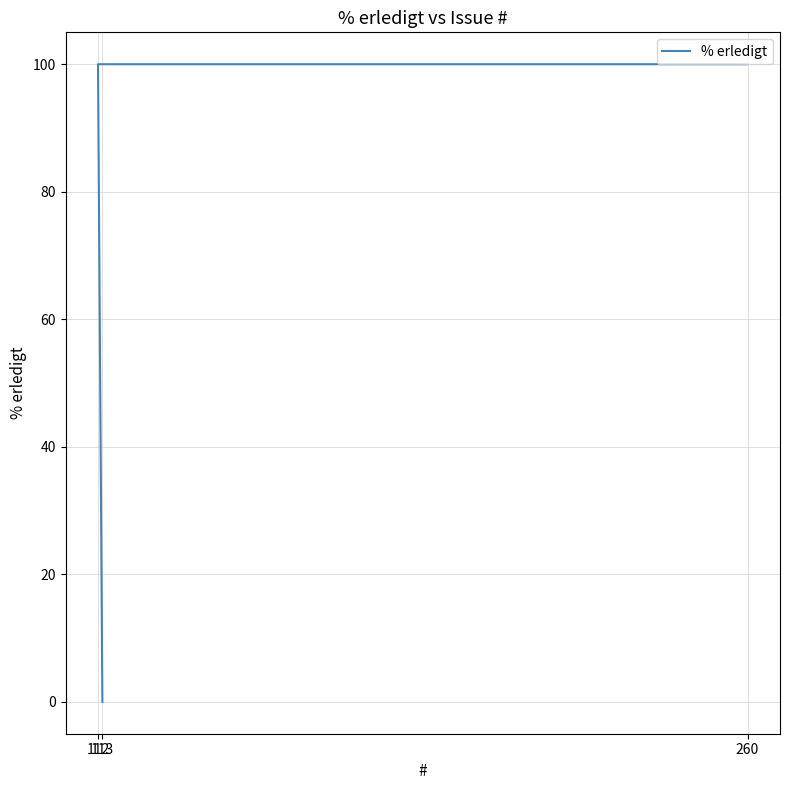

What is the label of the 1st point from the left?

113